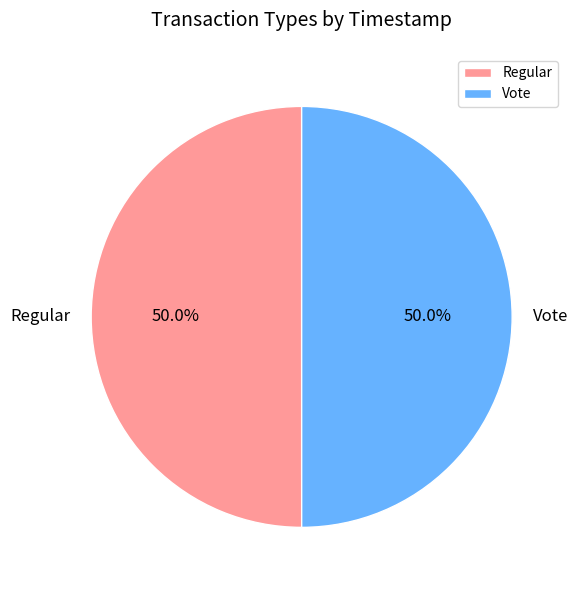

To the nearest percent, what percentage of the pie is Regular?

50%